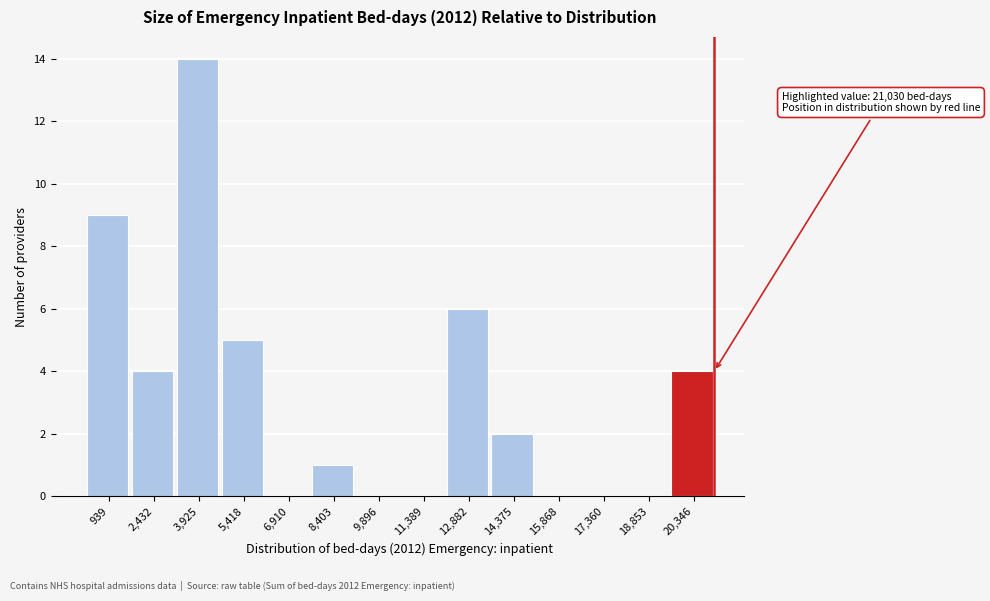

Which range on the x-axis has the tallest bar?

3200 to 4600